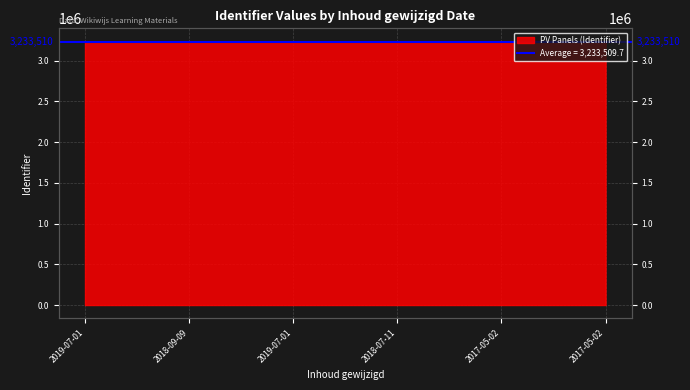

What is the difference between the maximum and minimum values?

12